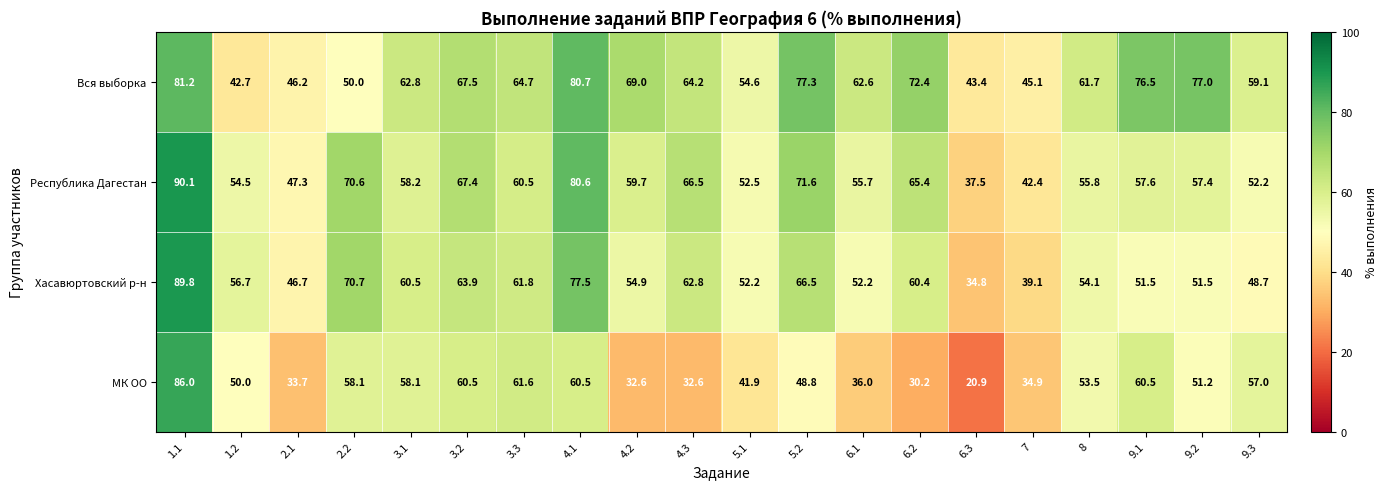

What is the maximum value shown in the chart?

90.1